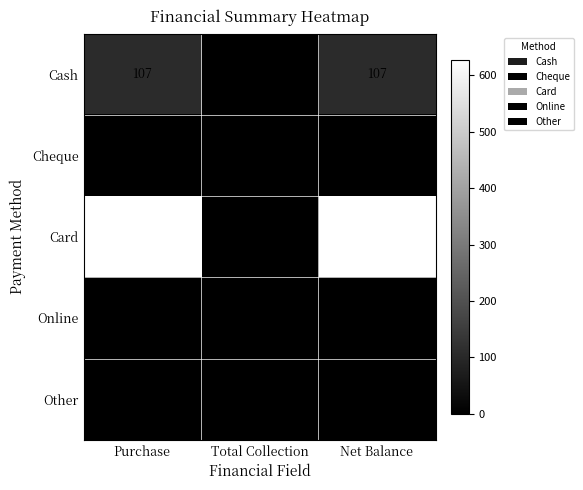

Count the number of data series in this chart.

5